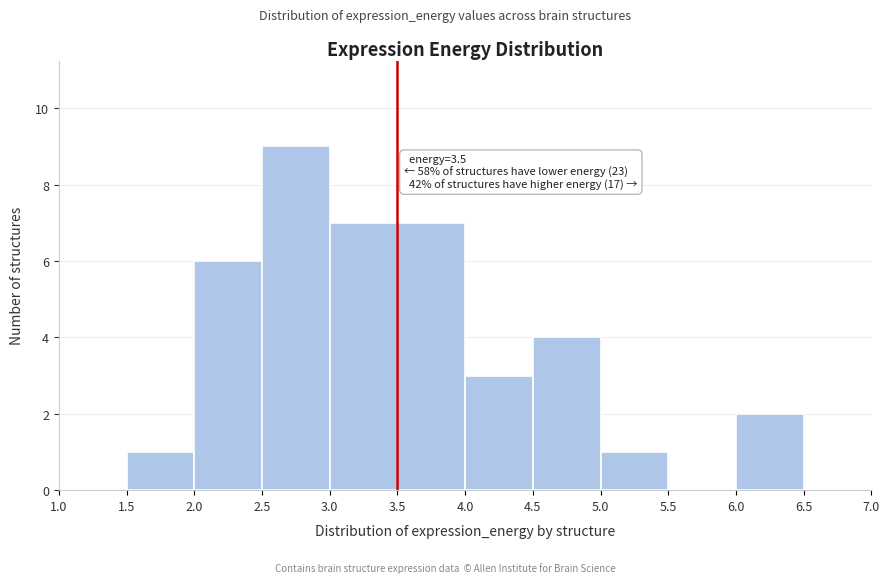

Which range on the x-axis has the tallest bar?

2.5 to 3.0